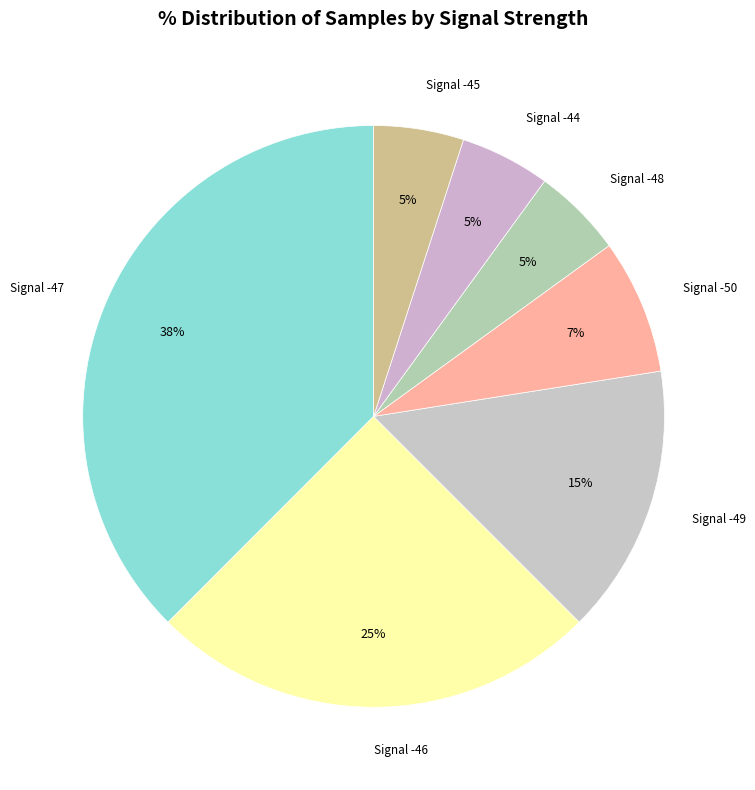

True or false: Signal -47 accounts for 30% of the total.

False